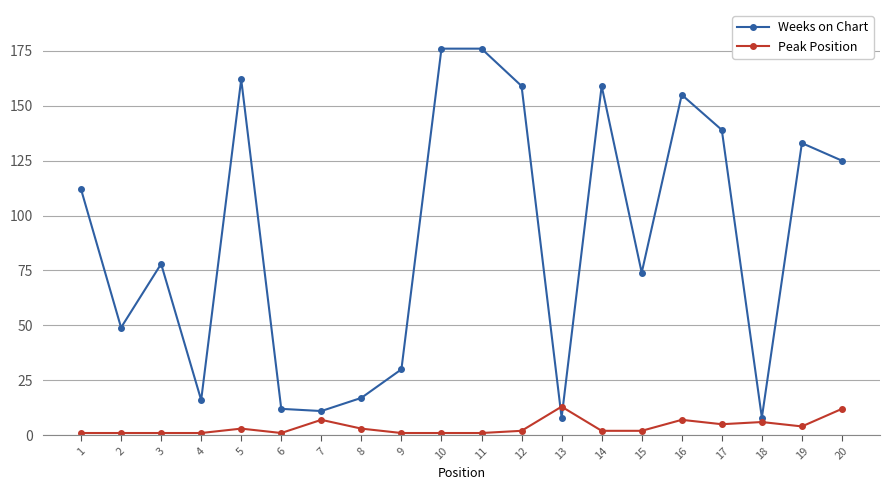

The Peak Position series shows 6 at 18. True or false?

True